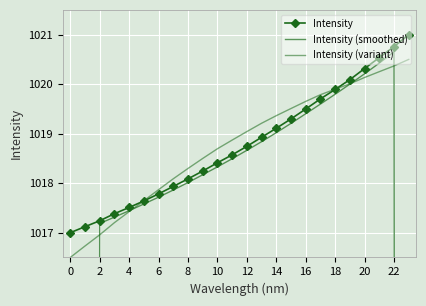

What is the spread (max minus min) of values at 22?

0.4